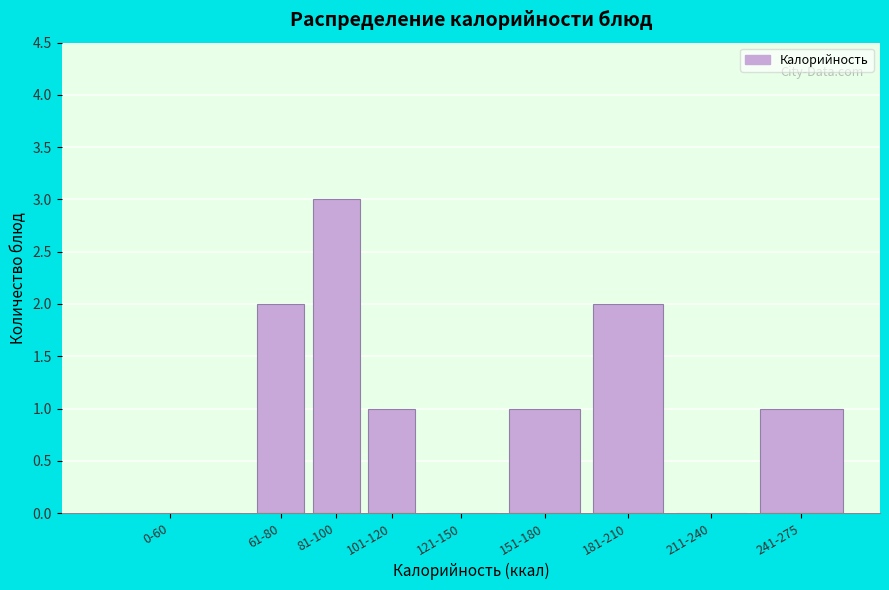

Reading left to right, extract all data points from this chart.

0-60=0	61-80=2	81-100=3	101-120=1	121-150=0	151-180=1	181-210=2	211-240=0	241-275=1